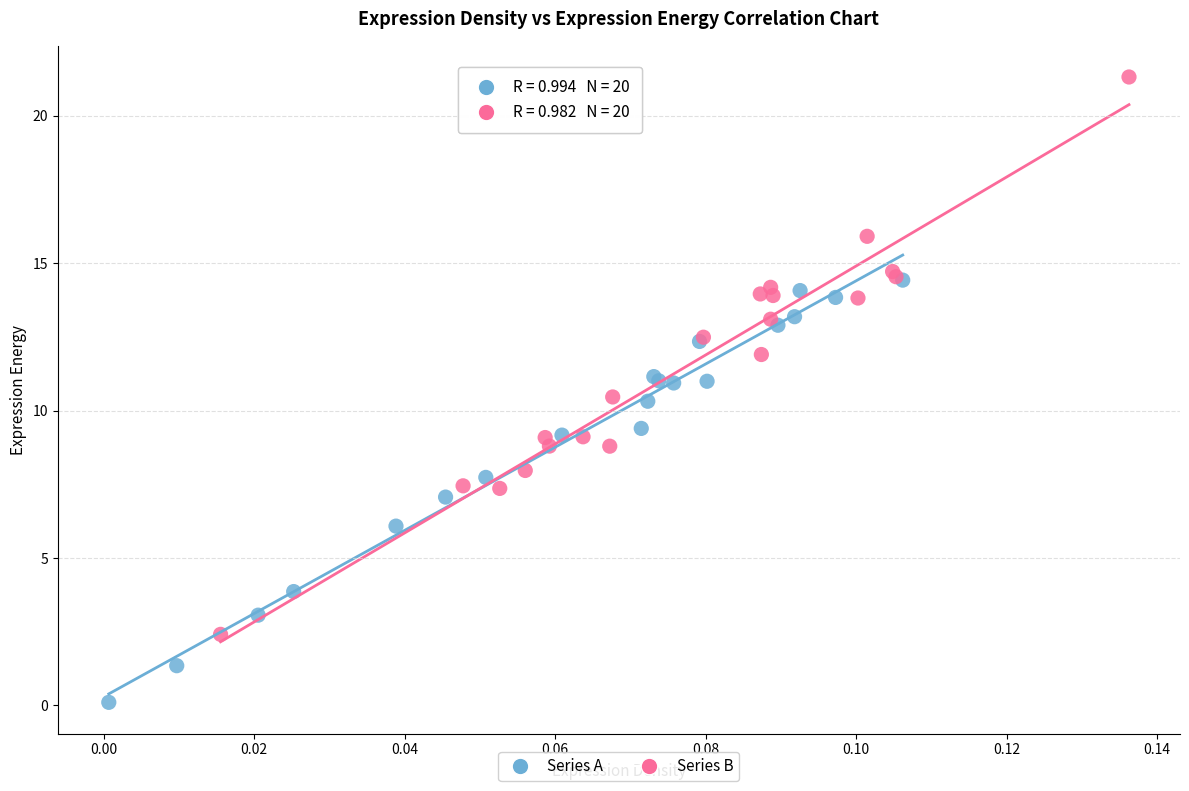

Which series has the largest Y range (max minus min)?

Series B